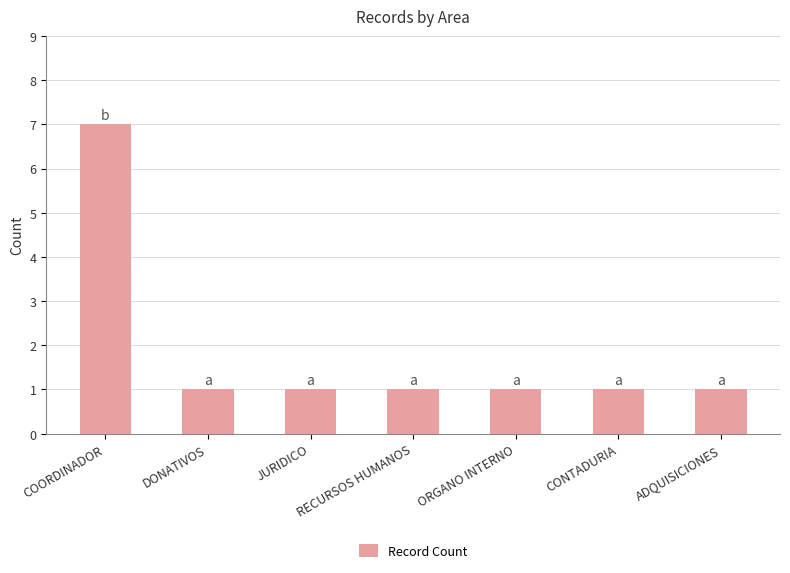

What is the maximum value shown in the chart?

7